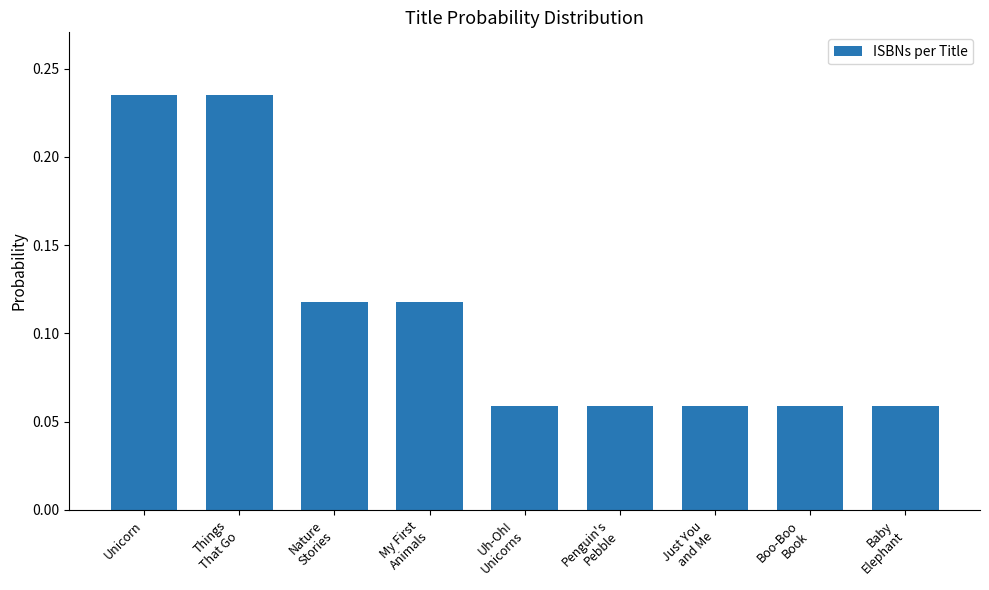

What is the sum of all values?

1.0